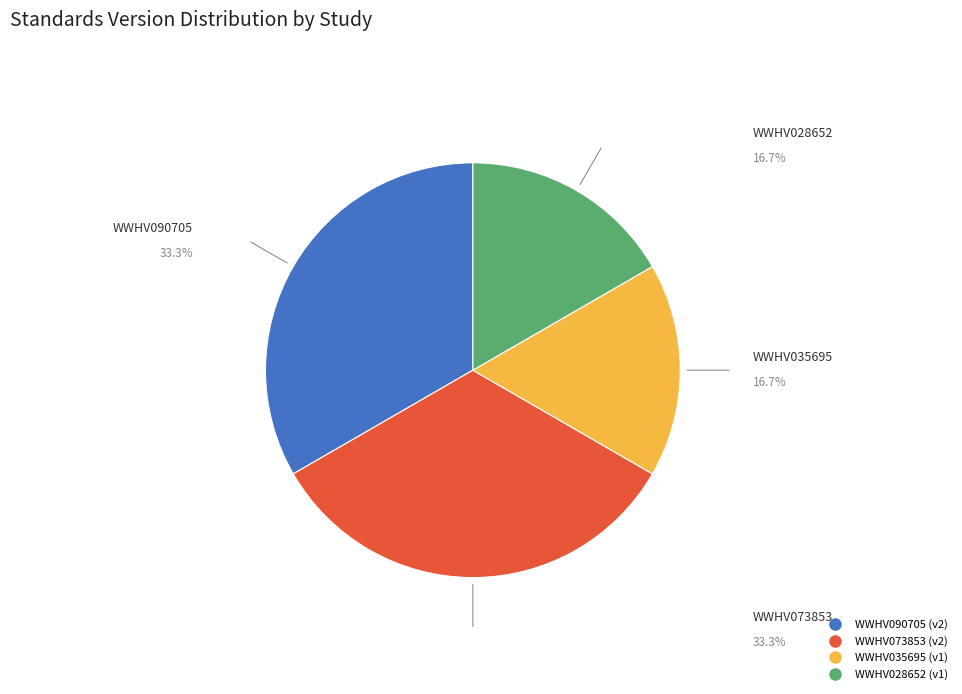

Is WWHV073853 the majority of the pie?

No